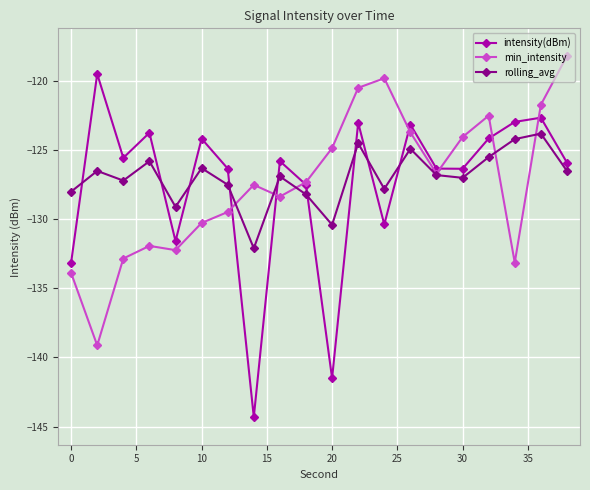

What is the smallest value displayed?

-144.3